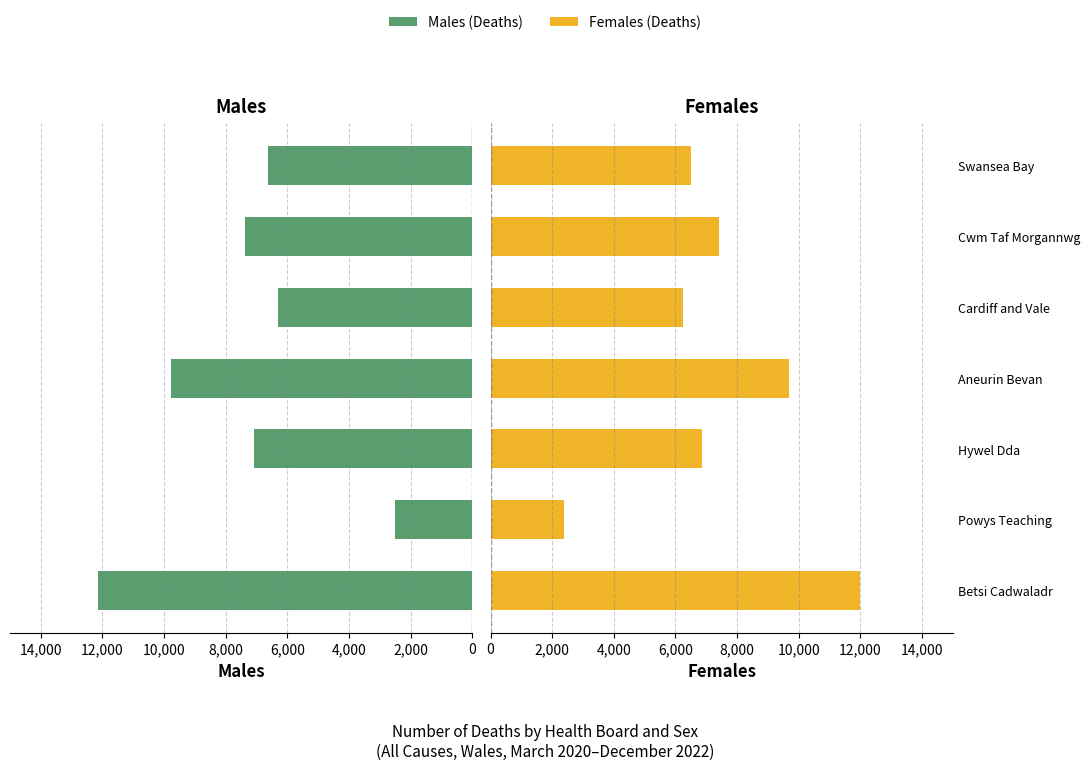

What position from the right is Hywel Dda?

5